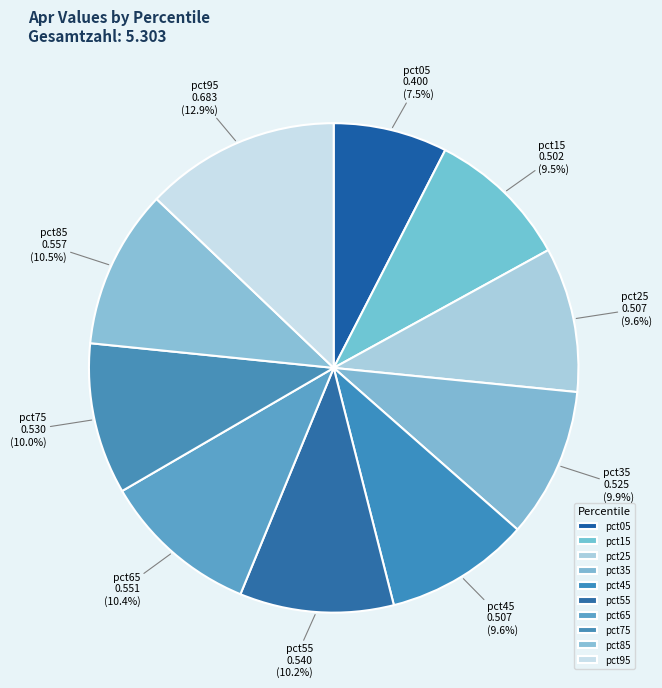

How many segments does this pie chart have?

10